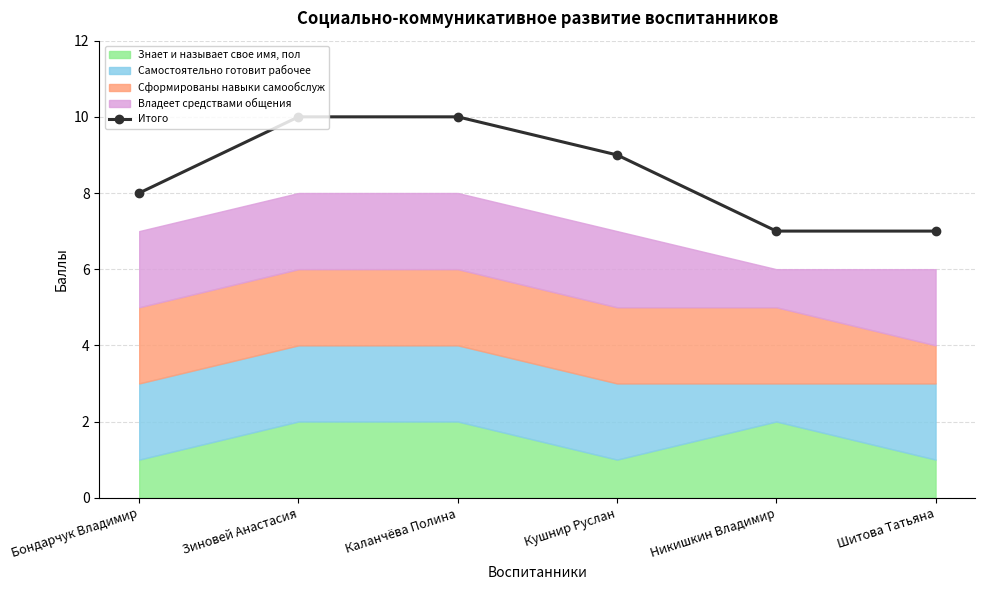

How many categories are shown in the chart?

6